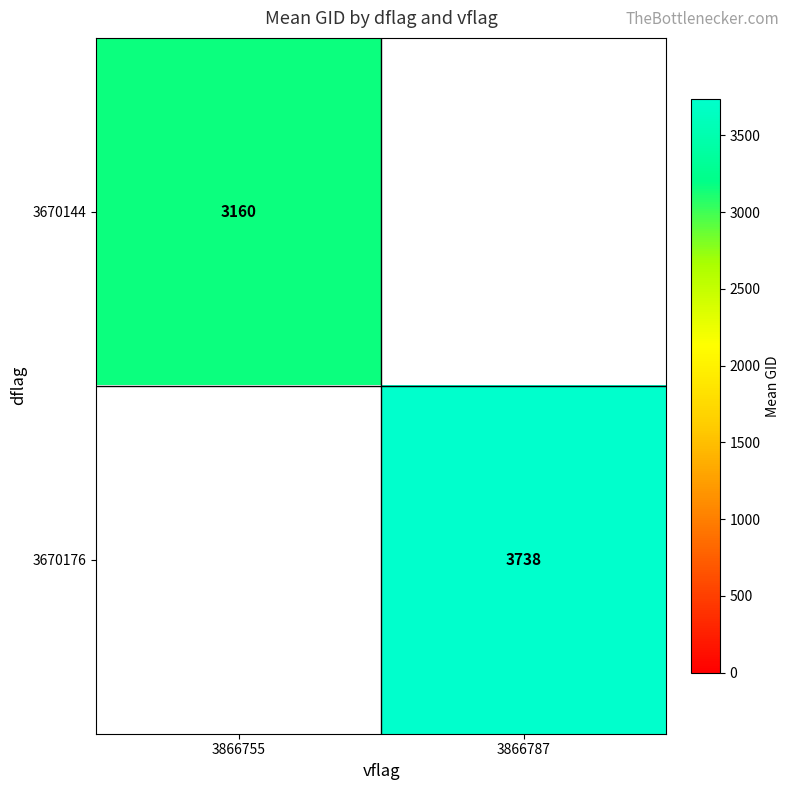

The value of 3670144 at 3866755 is 4318.7. True or false?

False